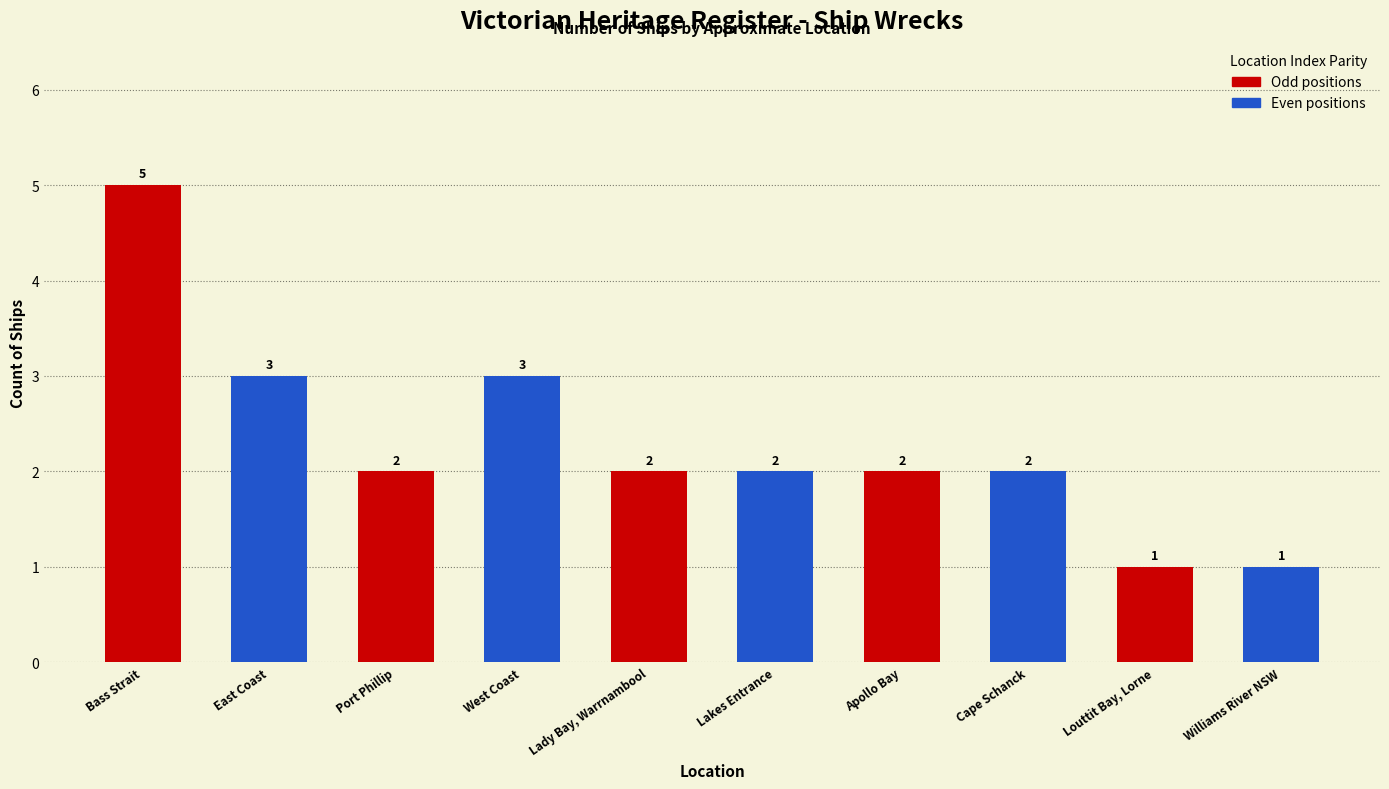

True or false: the data shows 1 at Lakes Entrance.

False